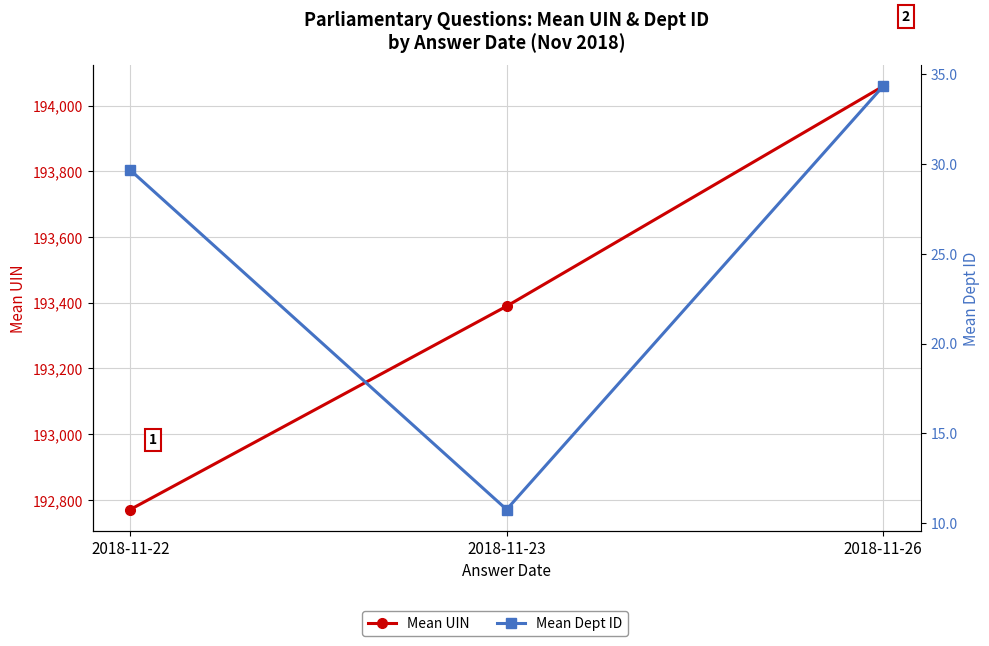

What is the total value across all series at 2018-11-23?

193400.2